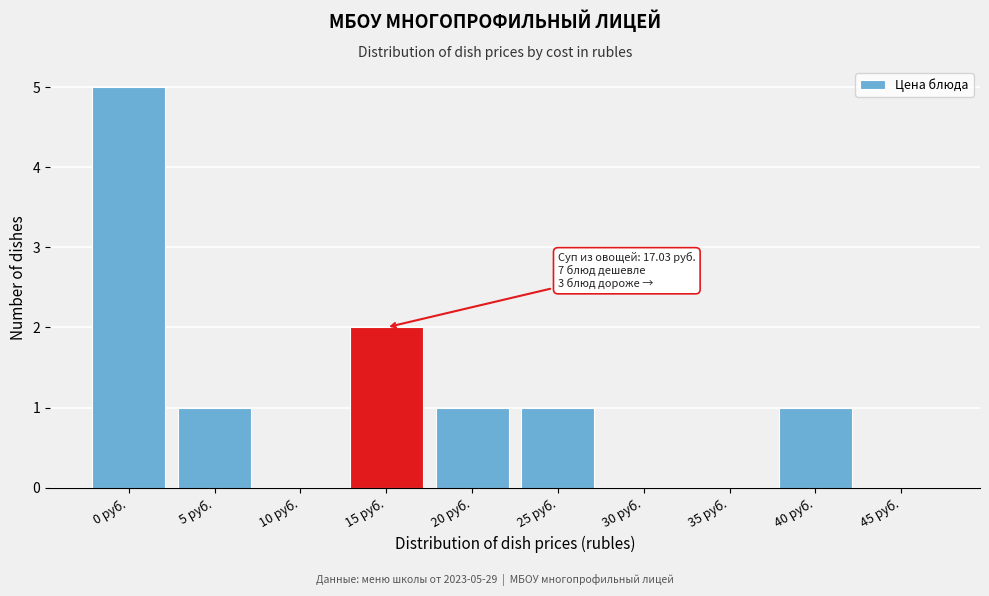

Reading left to right, list all the values displayed in this chart.

0 руб.=5	5 руб.=1	10 руб.=0	15 руб.=2	20 руб.=1	25 руб.=1	30 руб.=0	35 руб.=0	40 руб.=1	45 руб.=0